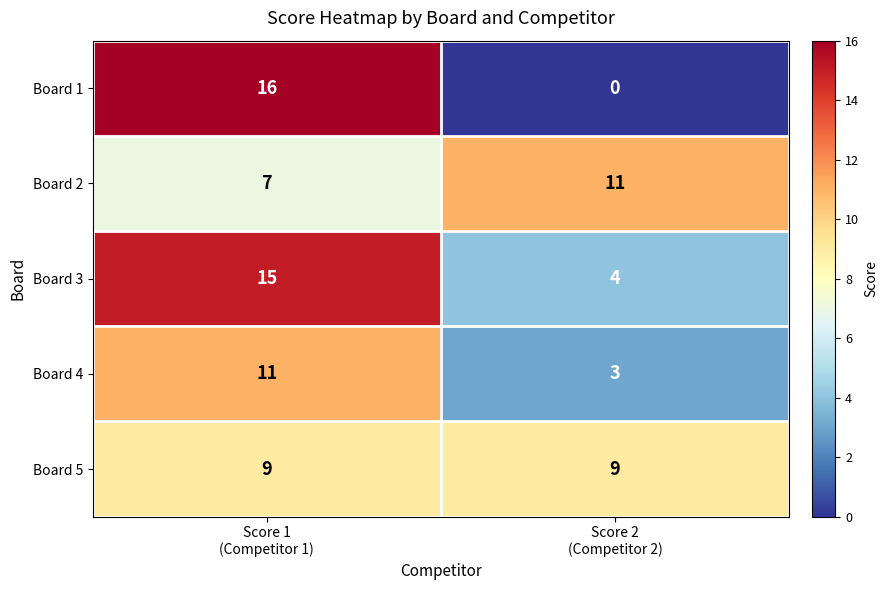

Which series has the largest range (max minus min)?

Board 1